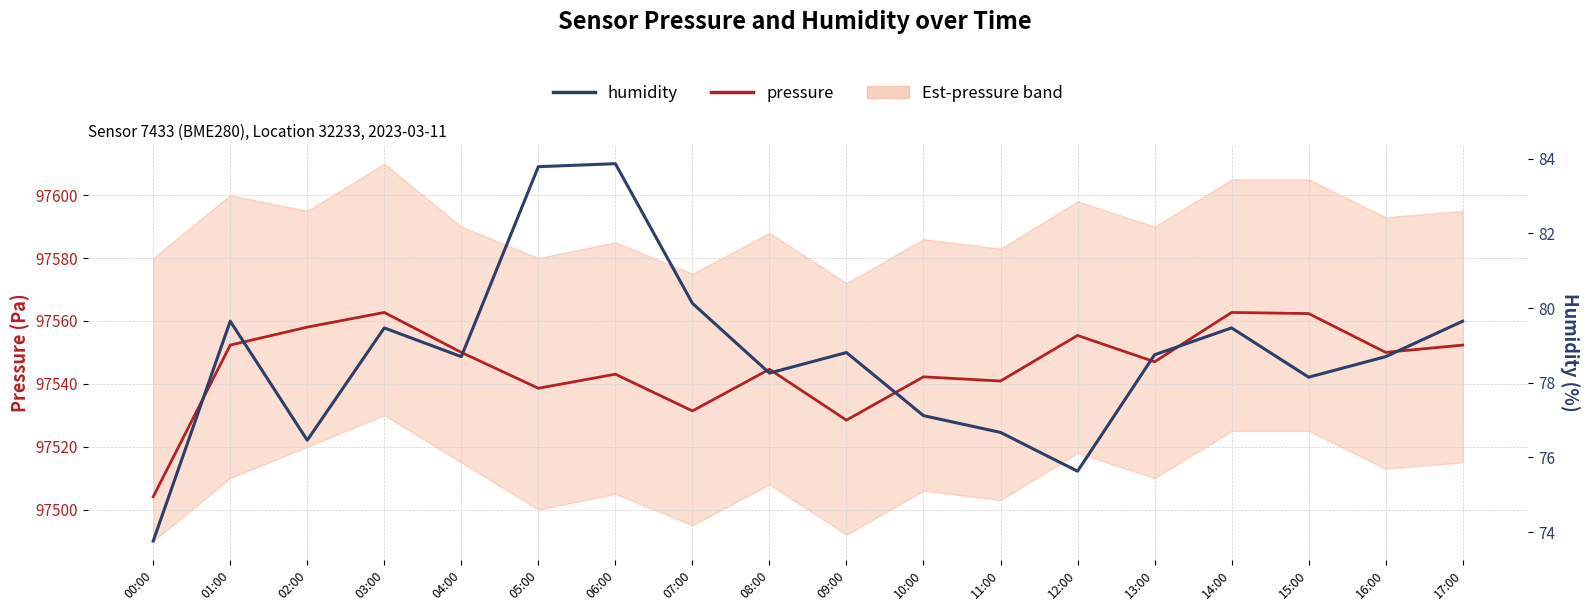

What is the value of the pressure point at the 11th from the left?

97542.2